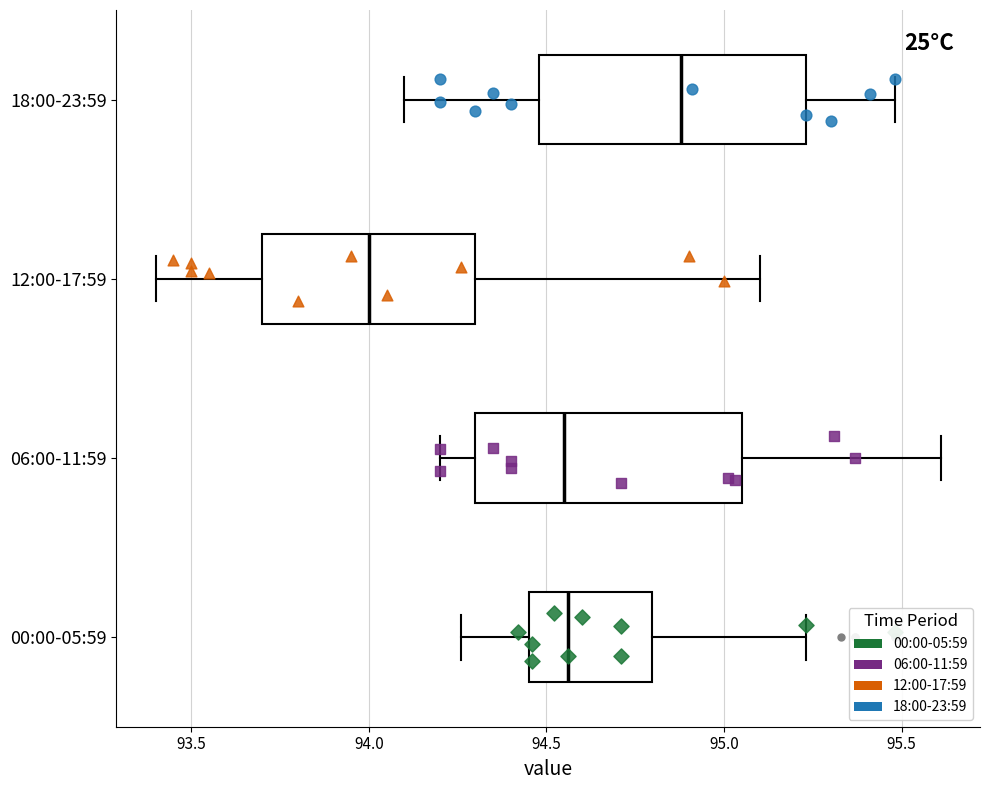

Reading bottom to top, read every box against the x-axis: the position of its median line, the range the box covers, and the ends of its whiskers. The values are not printed on the chart, so give them approximately, as read against the axis.

00:00-05:59: median 94.55, box 94.45 to 94.80, whiskers 94.25 to 95.25
06:00-11:59: median 94.55, box 94.30 to 95.05, whiskers 94.20 to 95.60
12:00-17:59: median 94.00, box 93.70 to 94.30, whiskers 93.40 to 95.10
18:00-23:59: median 94.90, box 94.50 to 95.25, whiskers 94.10 to 95.50